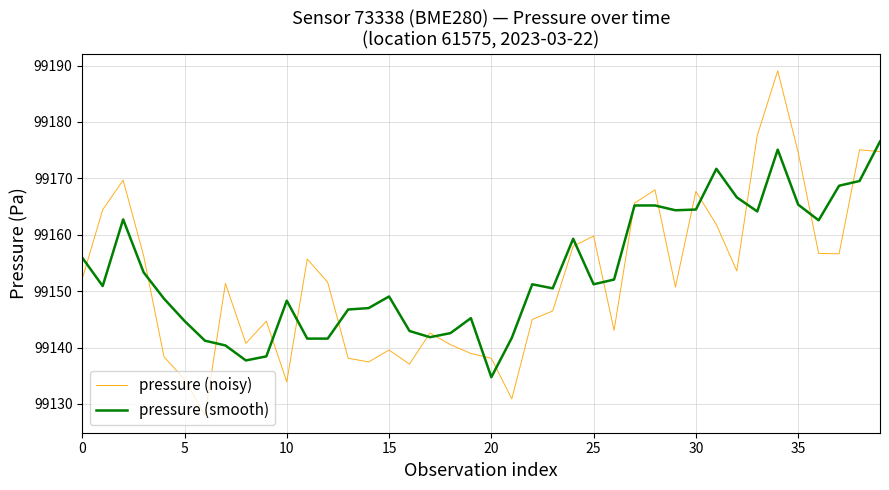

What is the maximum value shown in the chart?

99189.1